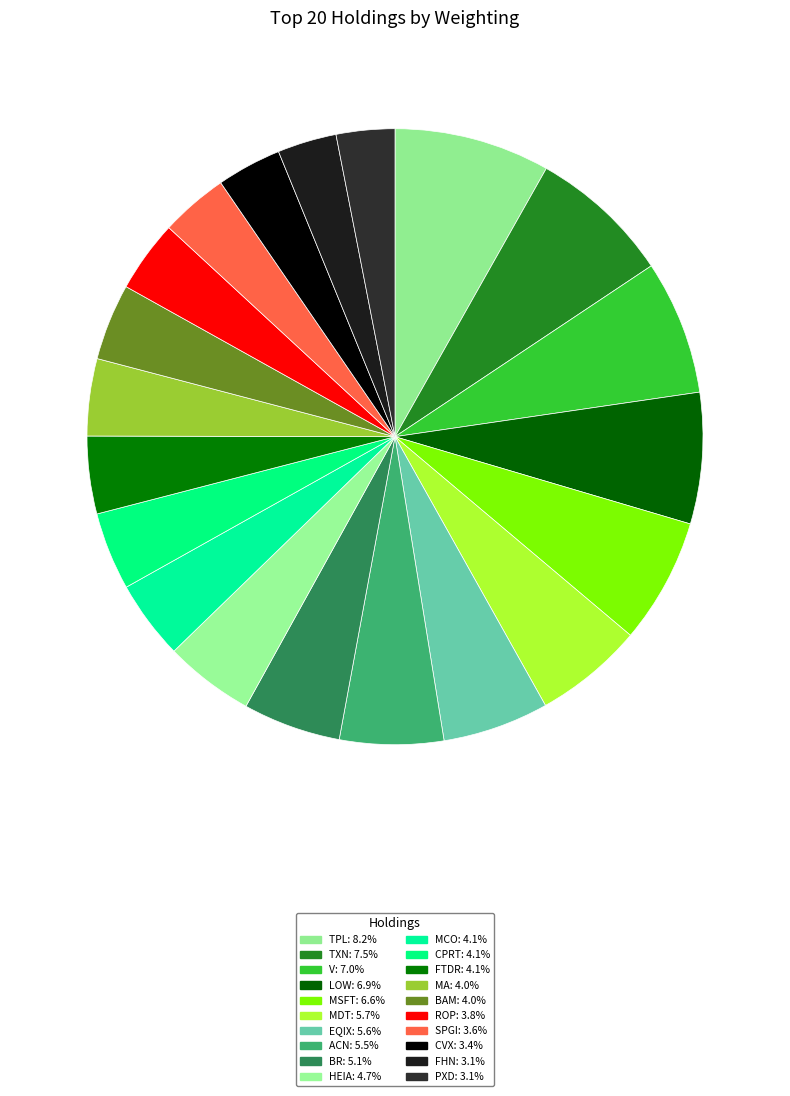

To the nearest percent, what percentage of the pie is CVX?

3%